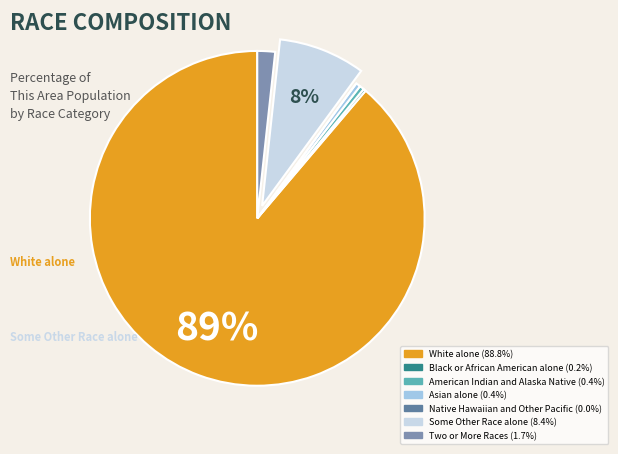

Is the sum of Two or More Races and Black or African American alone greater than half?

No